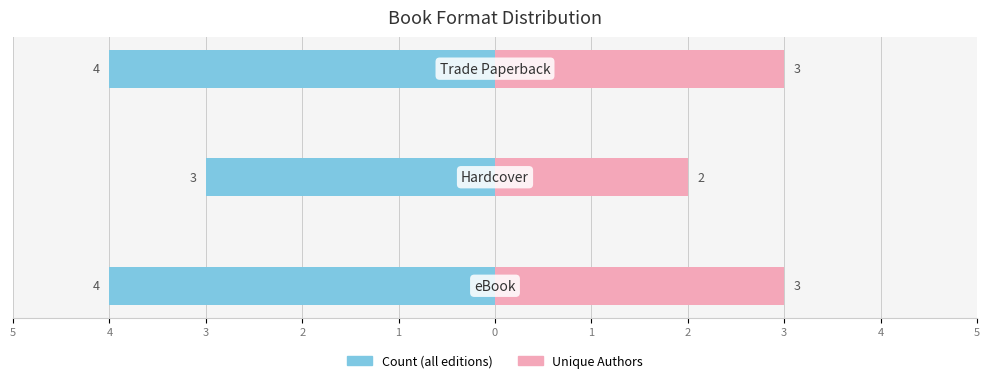

Reading left to right, what are all the values shown in this chart?

Count (all editions): 5=-4	4=-3	3=-4
Unique Authors: 5=3	4=2	3=3